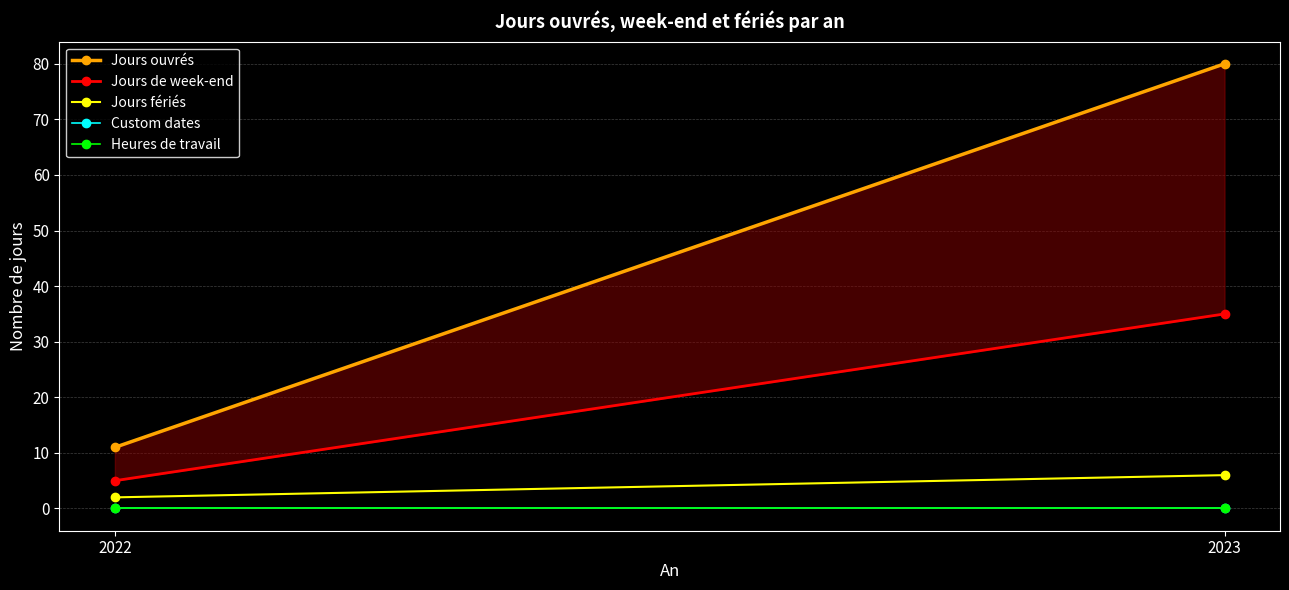

Rank the categories by Jours de week-end value from lowest to highest.

2022, 2023